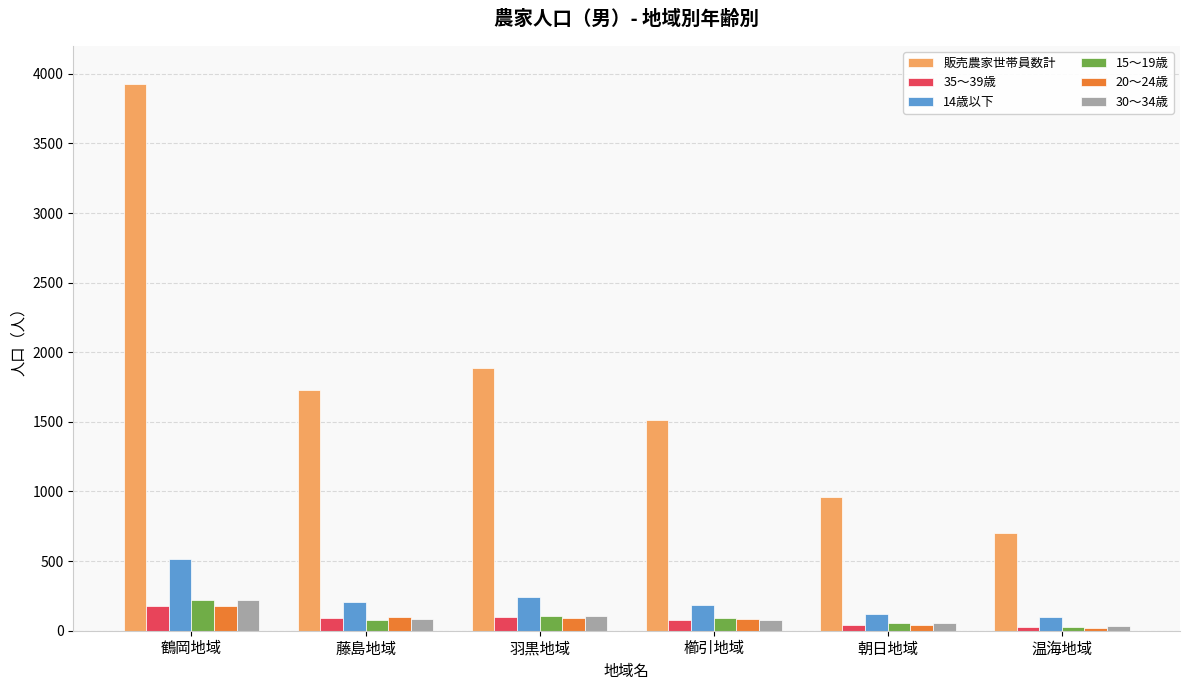

What is the maximum value shown in the chart?

3930